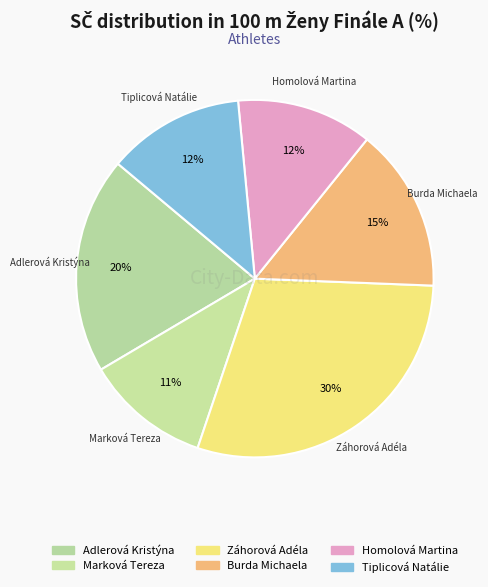

What percentage is NOT represented by Adlerová Kristýna?

80.4%